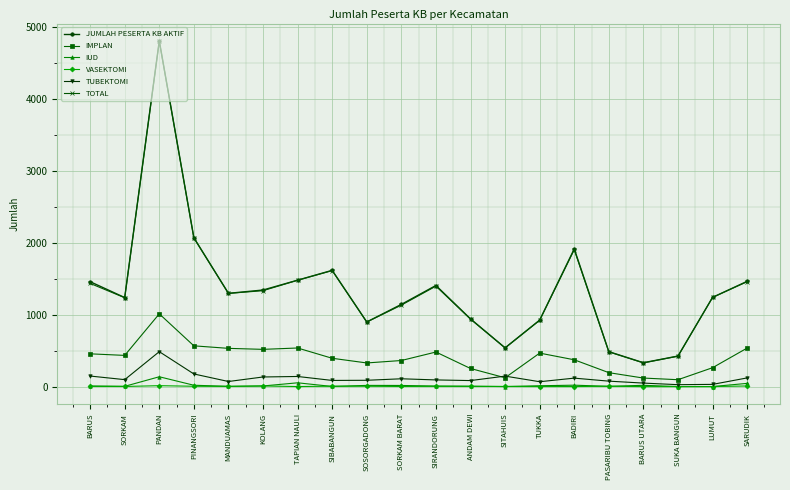

What is the average value of the VASEKTOMI series?

4